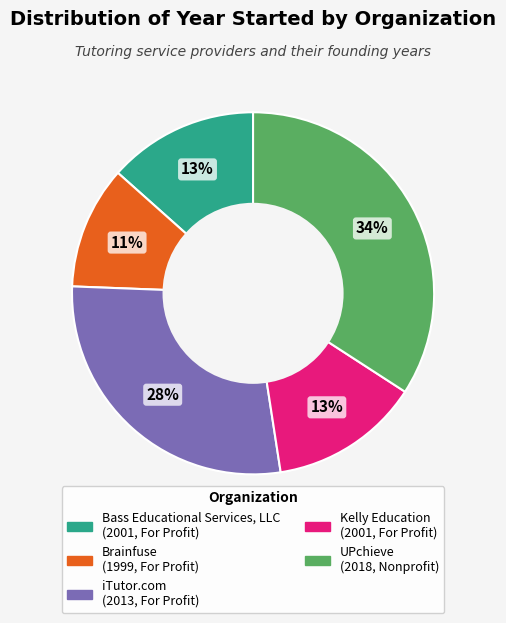

How many segments does this pie chart have?

5